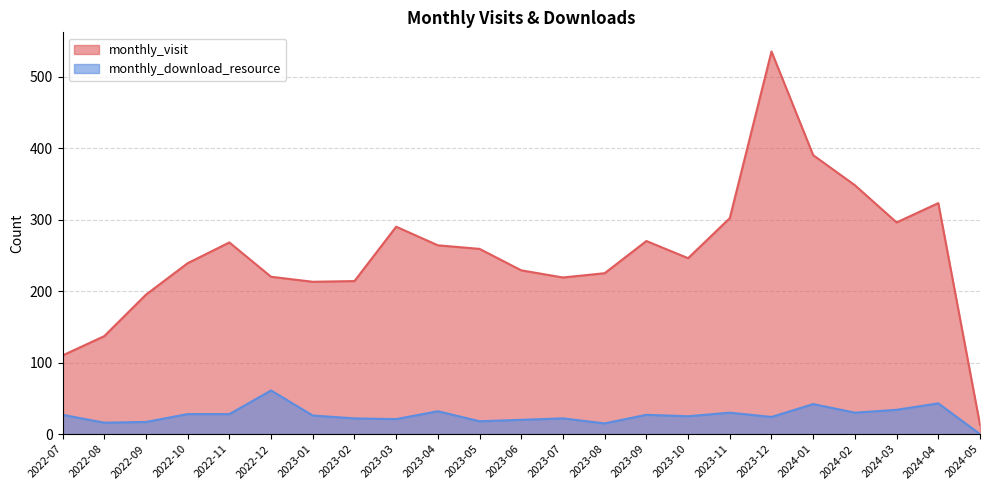

Reading right to left, what are all the values shown in this chart?

monthly_visit: 2024-05=13	2024-04=323	2024-03=296	2024-02=348	2024-01=390	2023-12=535	2023-11=302	2023-10=246	2023-09=270	2023-08=225	2023-07=219	2023-06=229	2023-05=259	2023-04=264	2023-03=290	2023-02=214	2023-01=213	2022-12=220	2022-11=268	2022-10=239	2022-09=195	2022-08=137	2022-07=110
monthly_download_resource: 2024-05=0	2024-04=43	2024-03=34	2024-02=30	2024-01=42	2023-12=24	2023-11=30	2023-10=25	2023-09=27	2023-08=15	2023-07=22	2023-06=20	2023-05=18	2023-04=32	2023-03=21	2023-02=22	2023-01=26	2022-12=61	2022-11=28	2022-10=28	2022-09=17	2022-08=16	2022-07=27